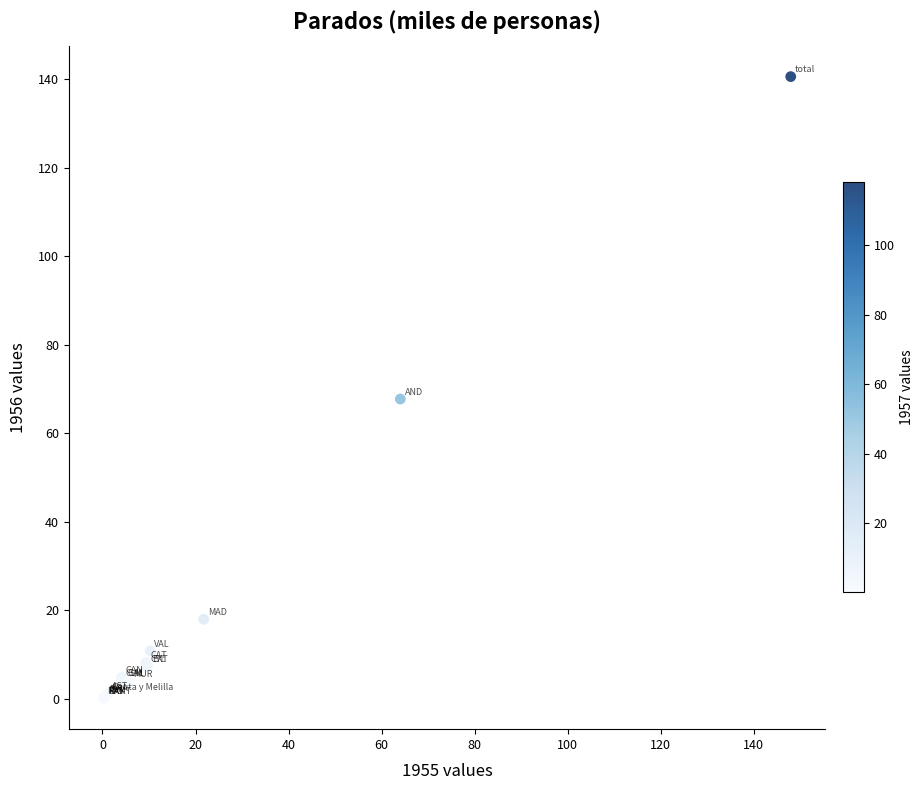

What Y value in the scatter plot is closest to 70?

67.8